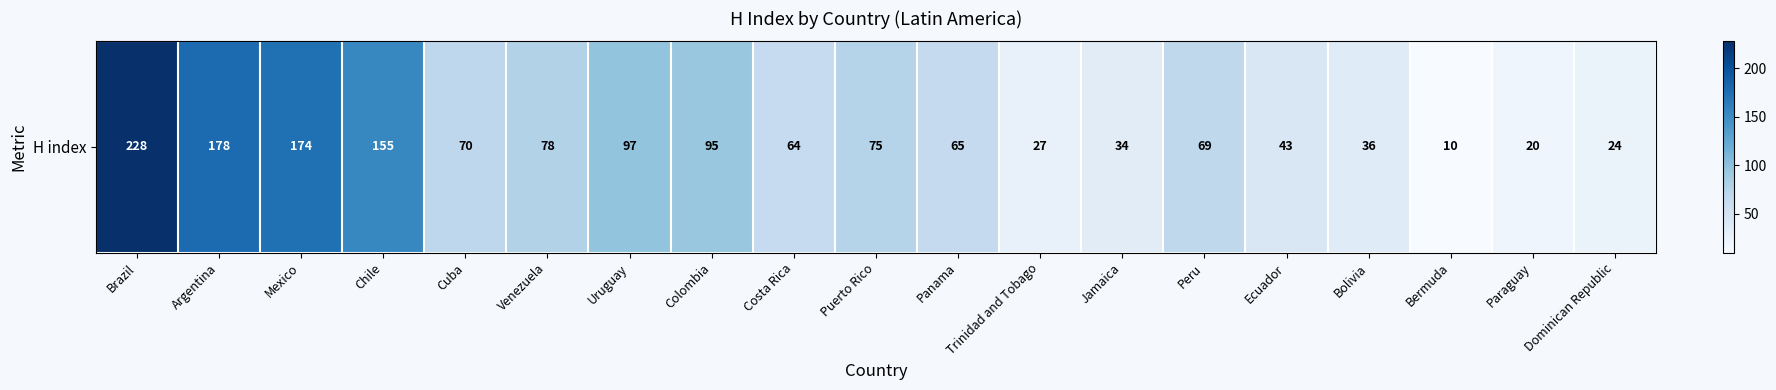

List the labels in order of value, largest first.

Brazil, Argentina, Mexico, Chile, Uruguay, Colombia, Venezuela, Puerto Rico, Cuba, Peru, Panama, Costa Rica, Ecuador, Bolivia, Jamaica, Trinidad and Tobago, Dominican Republic, Paraguay, Bermuda